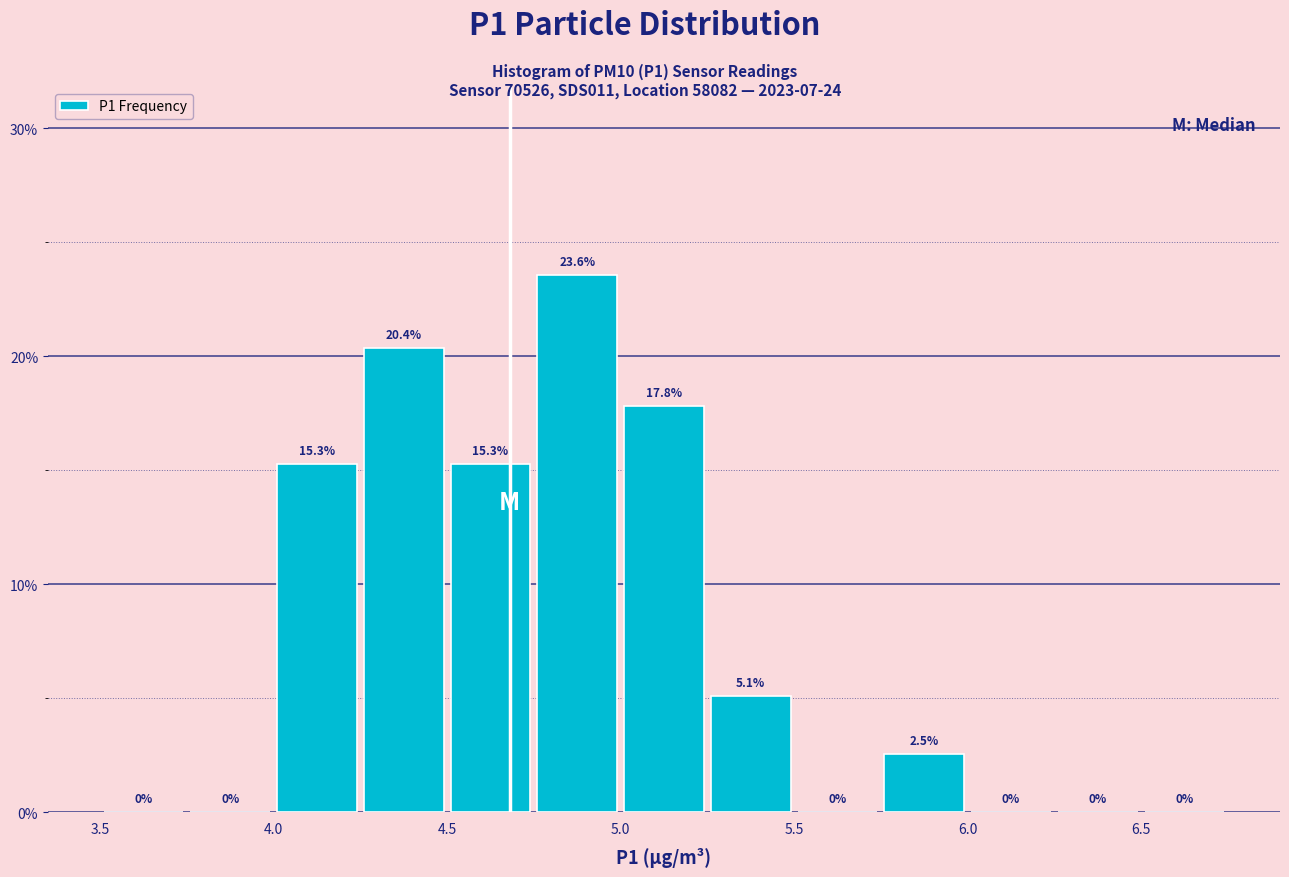

Reading left to right, list every bar in this chart as the range it spans on the x-axis followed by its height.

3.50 to 3.75: 0.0
3.75 to 4.00: 0.0
4.00 to 4.25: 15.3
4.25 to 4.50: 20.4
4.50 to 4.75: 15.3
4.75 to 5.00: 23.6
5.00 to 5.25: 17.8
5.25 to 5.50: 5.1
5.50 to 5.75: 0.0
5.75 to 6.00: 2.5
6.00 to 6.25: 0.0
6.25 to 6.50: 0.0
6.50 to 6.75: 0.0